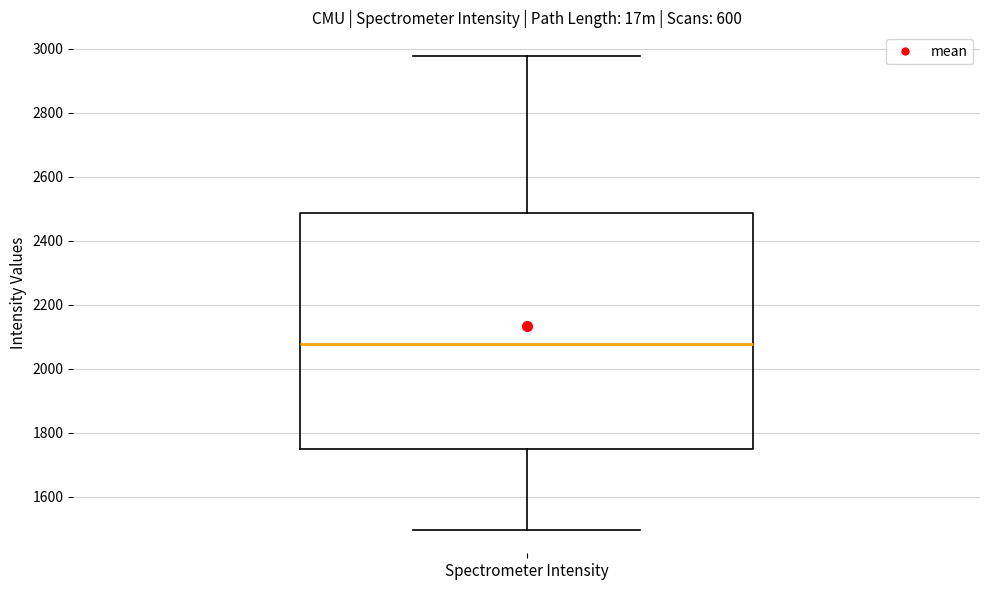

Read this box plot against the y-axis: the position of the median line, the range covered by the box, and the ends of both whiskers. The values are not printed on the chart, so give them approximately, as read against the axis.

median 2080, box 1740 to 2480, whiskers 1500 to 2980